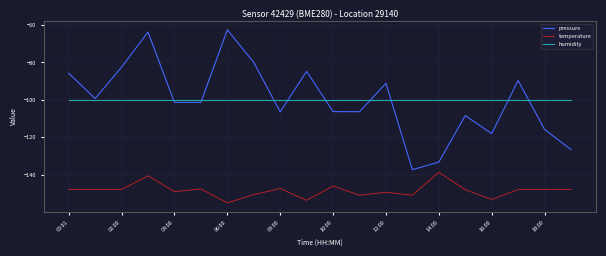

What is the smallest value displayed?

-155.0